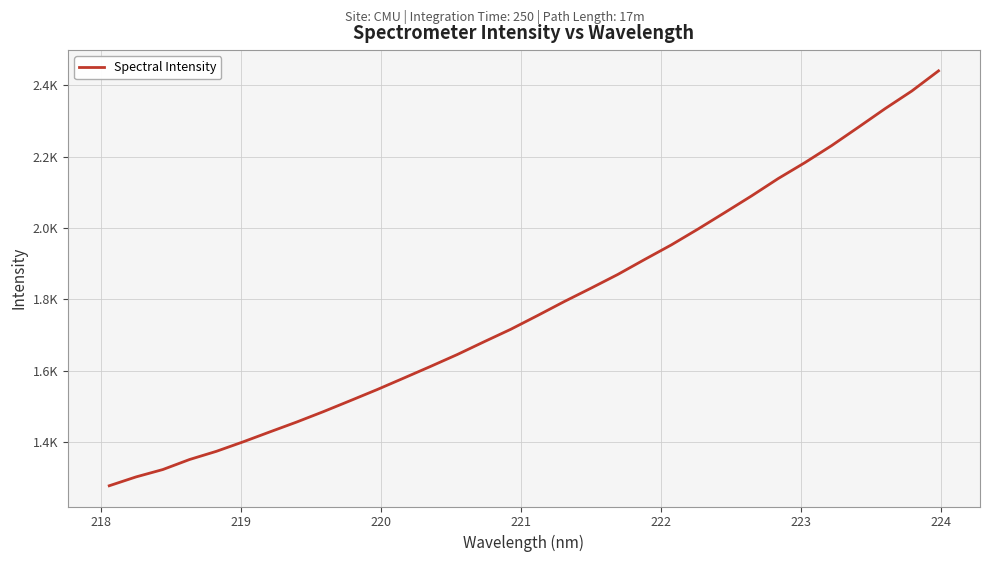

Does the chart have visible grid lines?

Yes